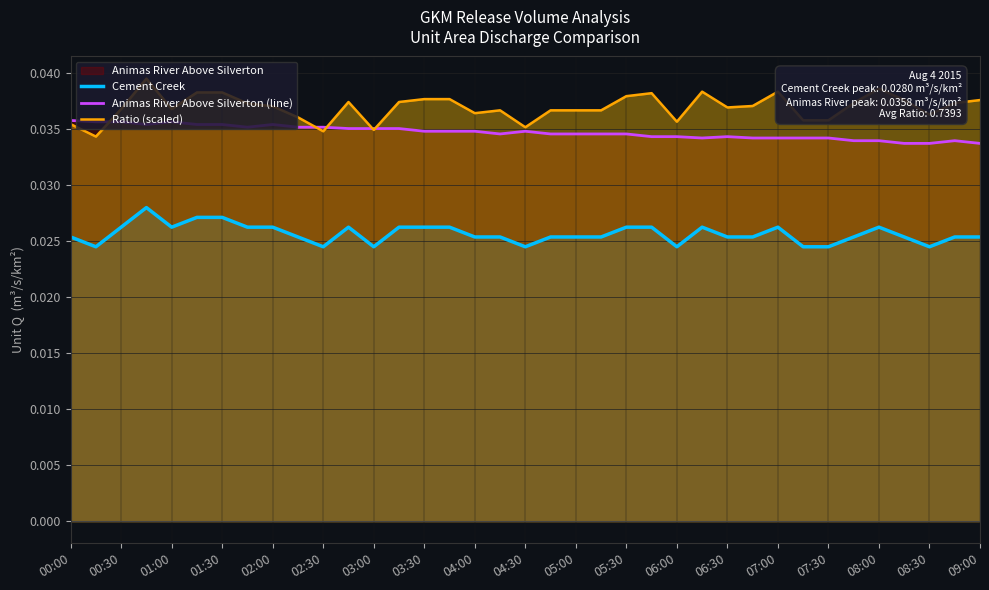

Which series changed the most between 01:30 and 05:00?

Cement Creek